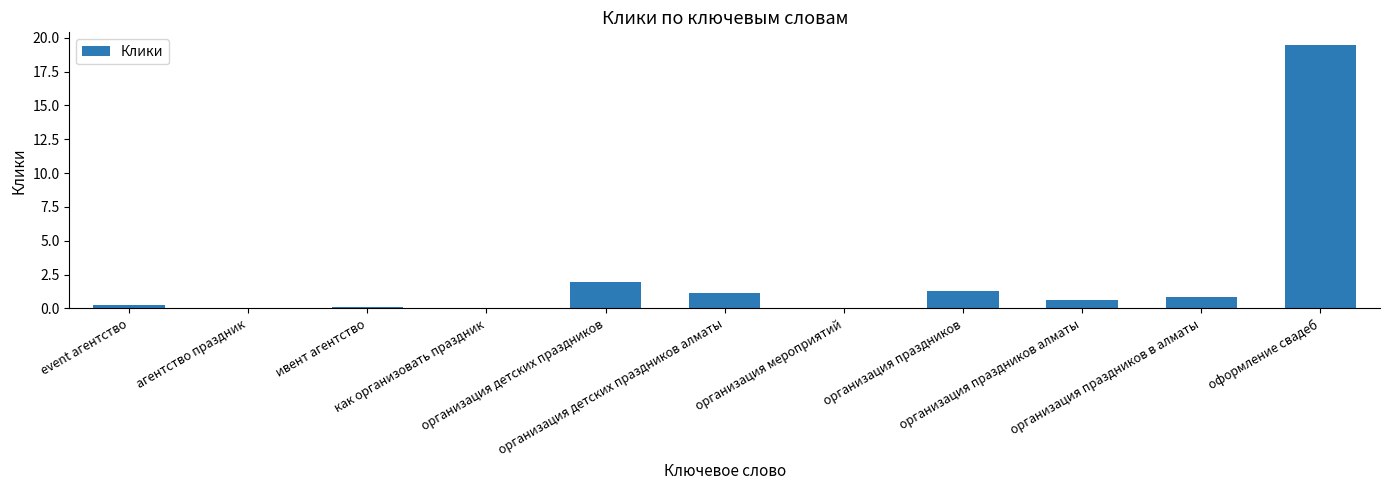

What is the greatest value displayed?

19.4